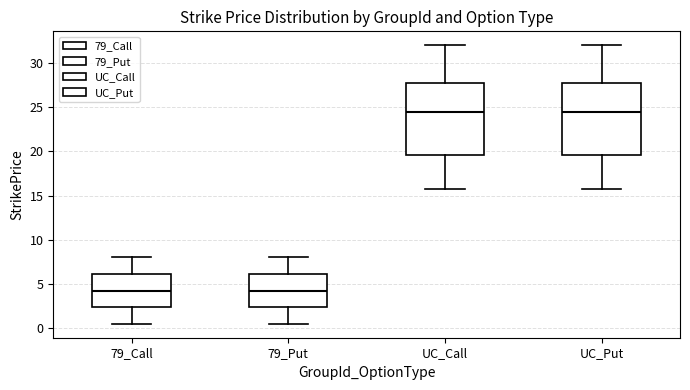

Where is the upper edge of the box for 79_Put on the y-axis? The values are not printed on the chart, so give them approximately, as read against the axis.

6.0